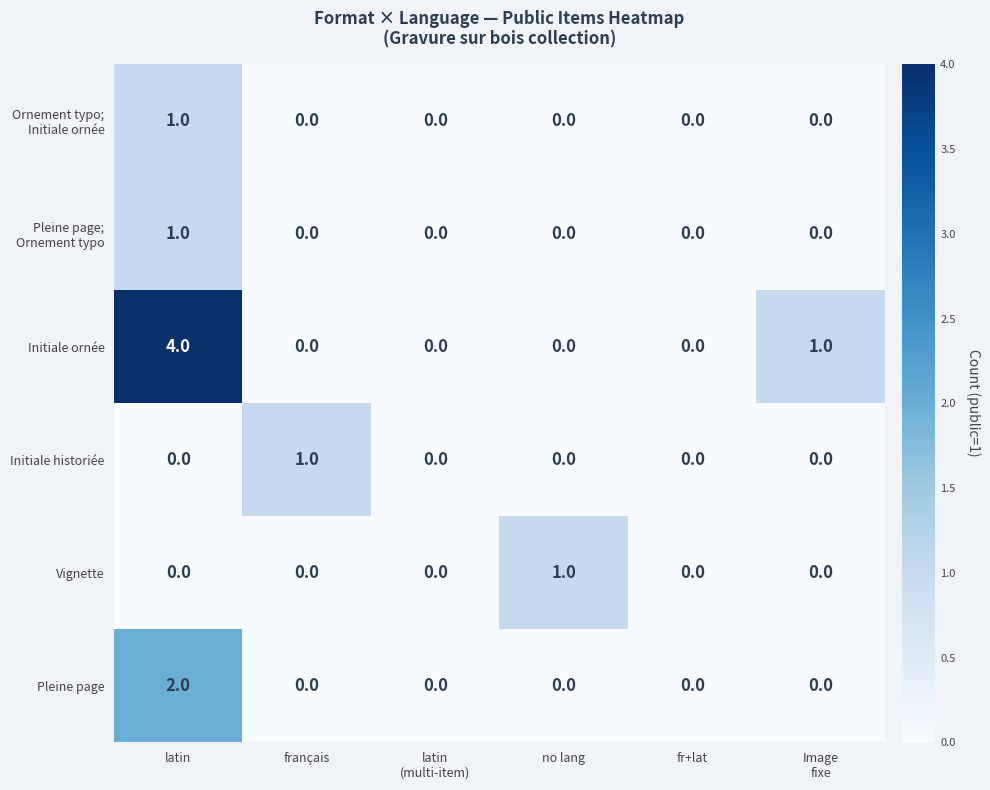

How many Initiale historiée values are between 0 and 1?

6